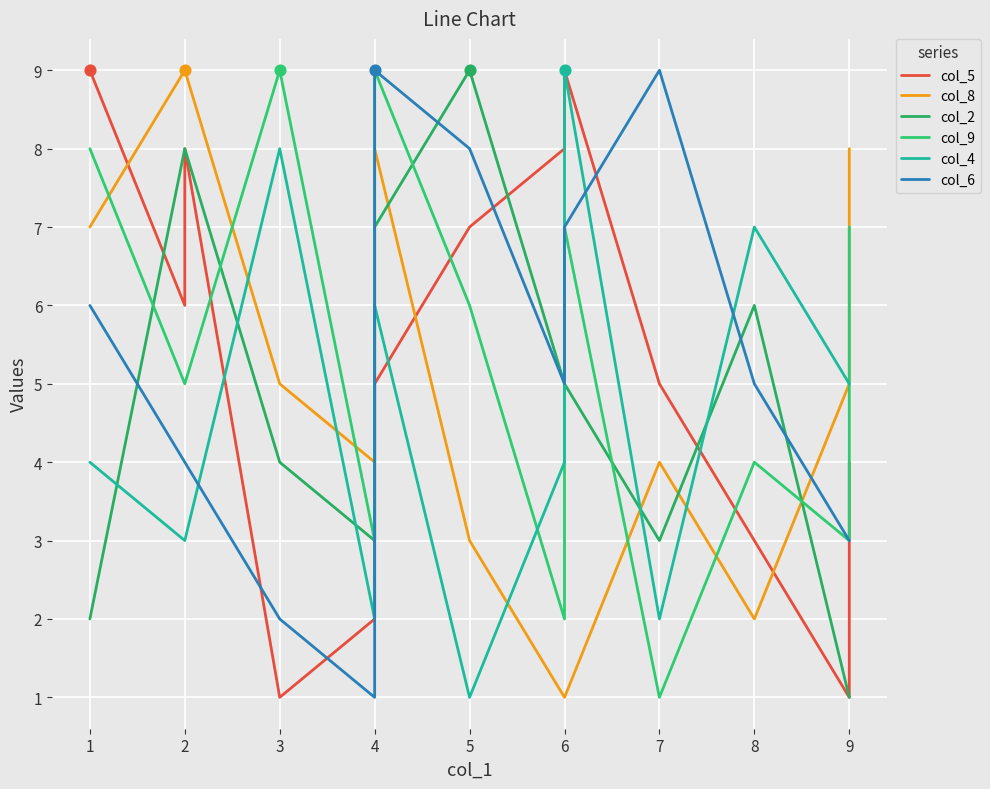

What are all the series names shown in the legend?

col_5, col_8, col_2, col_9, col_4, col_6